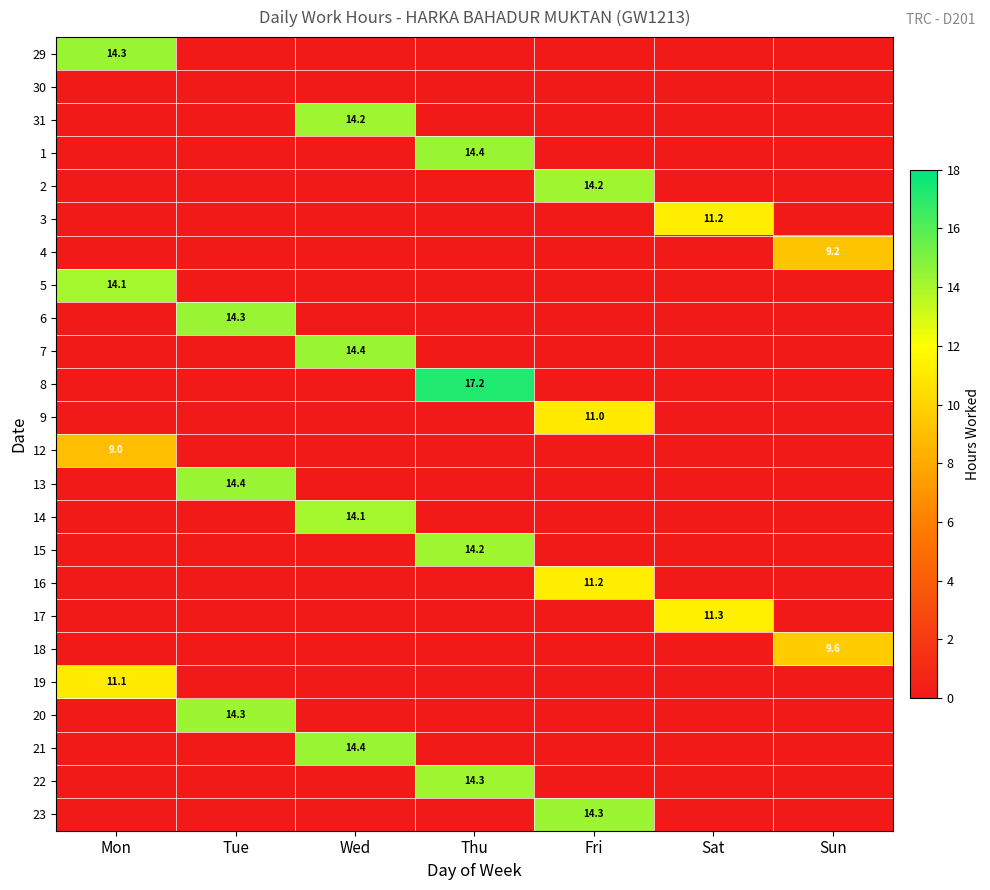

True or false: 2 has a value of 14.2 at Fri.

True